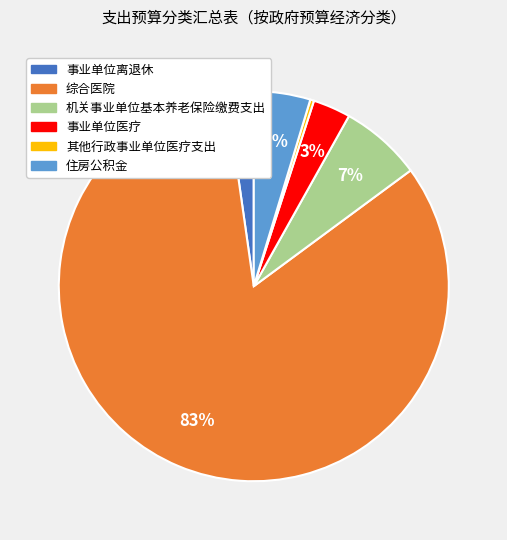

To the nearest percent, what is the difference between the 综合医院 and 事业单位离退休 slice percentages?

81%